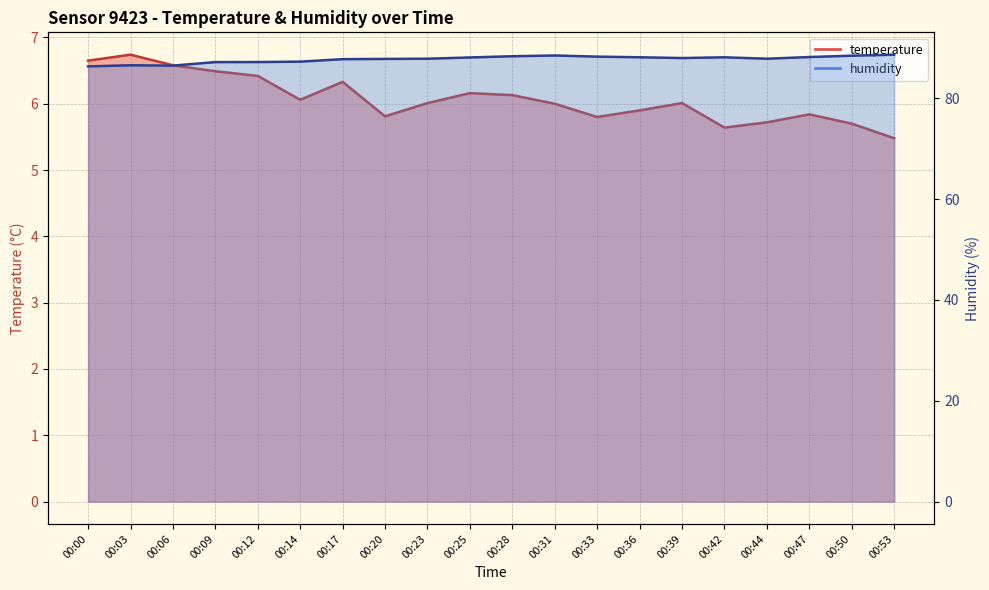

What are all the series names shown in the legend?

temperature, humidity